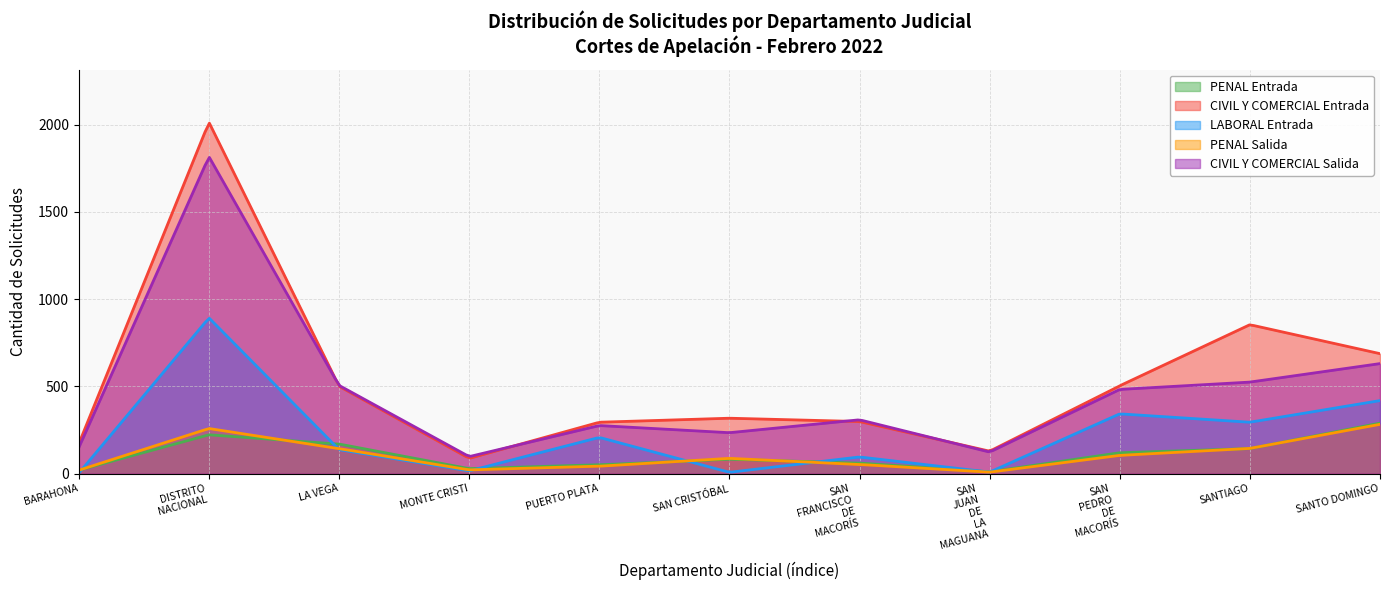

What is the difference between the highest and lowest values at 7?

120